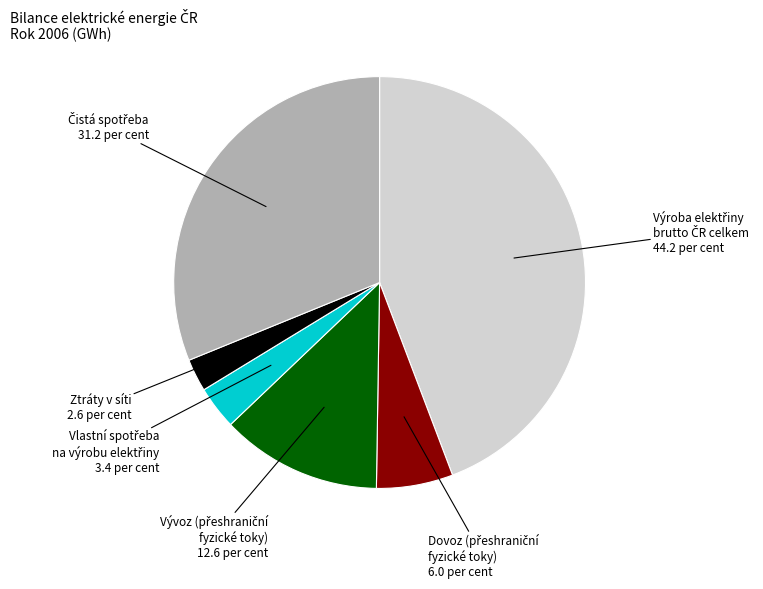

What is the smallest slice in the pie chart?

Ztráty v síti